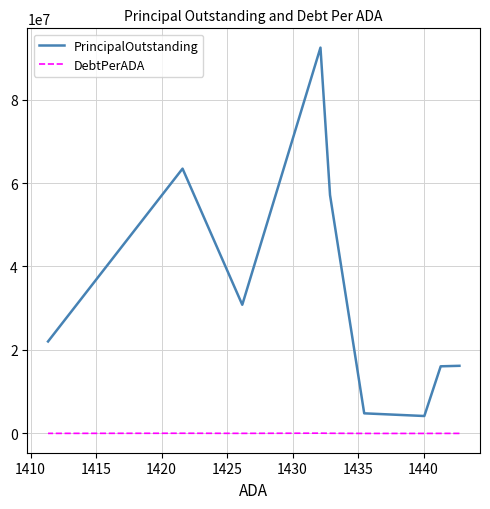

Is this an area chart (filled region under the line)?

No